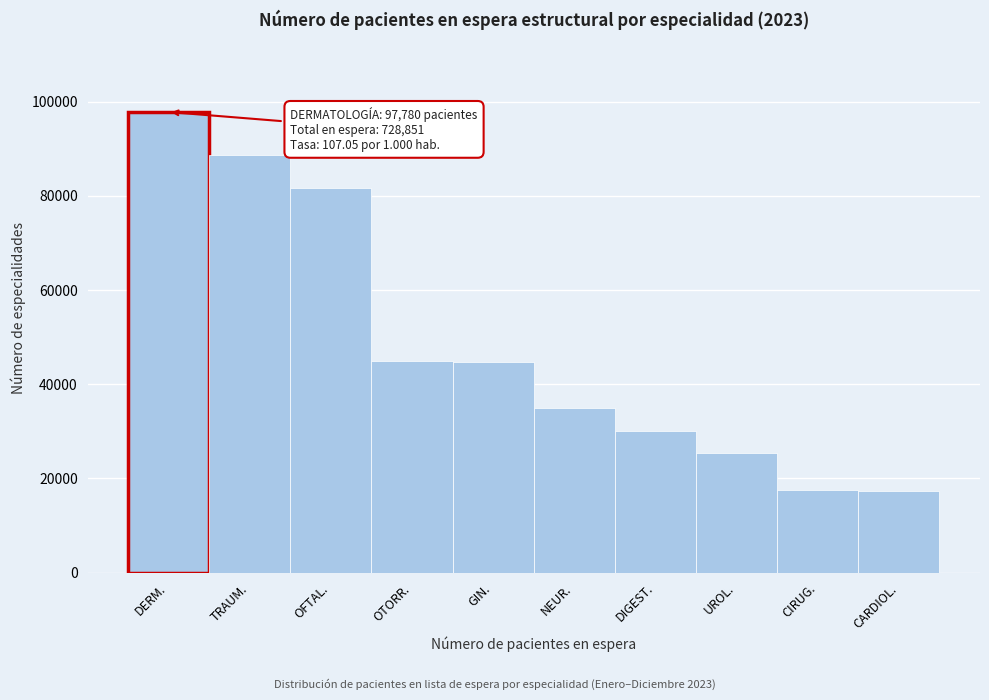

What is the difference between the values at DIGEST. and OFTAL.?

51560